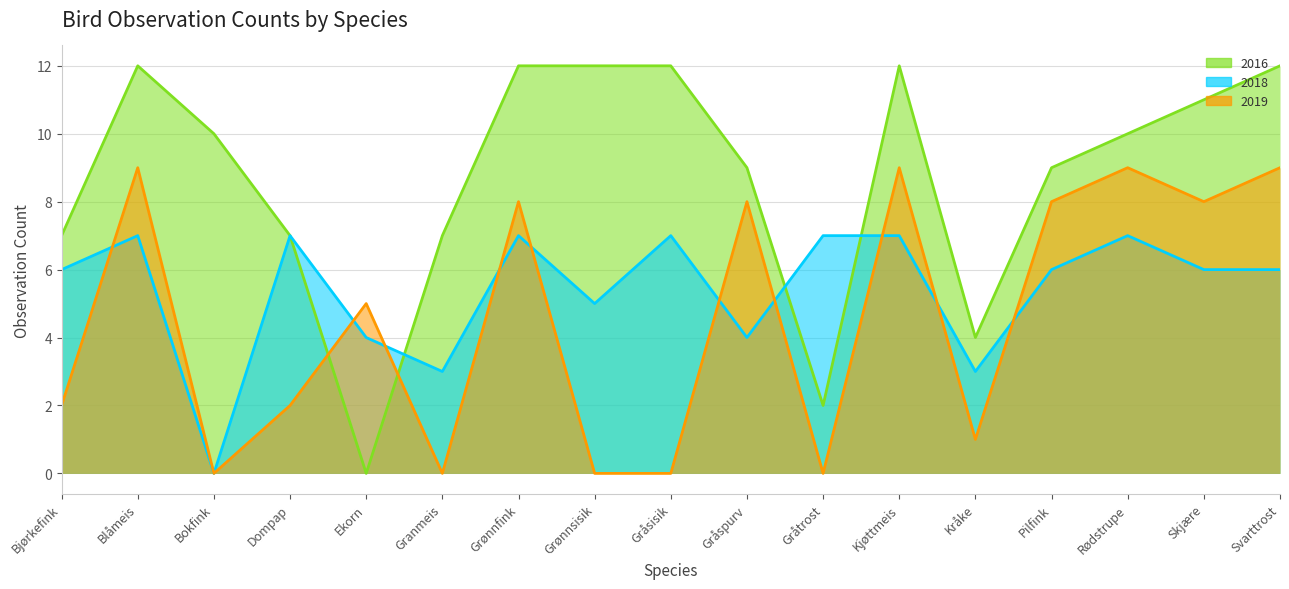

Which has a higher value, Bokfink or Ekorn?

Bokfink